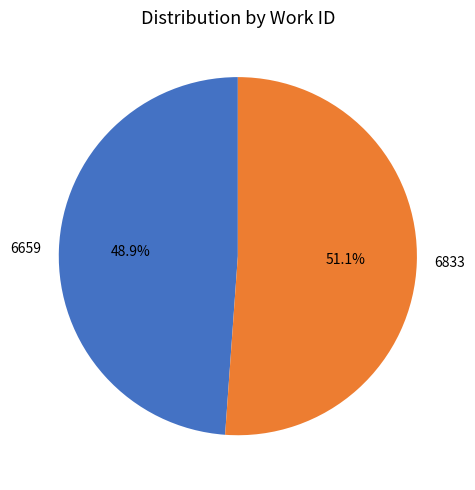

How many segments does this pie chart have?

2